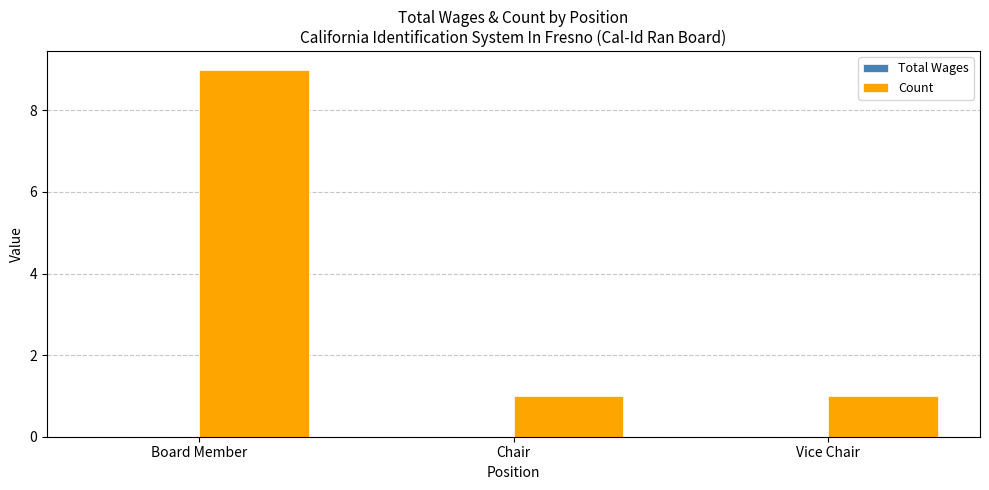

Which has a higher value, Board Member or Chair?

Board Member